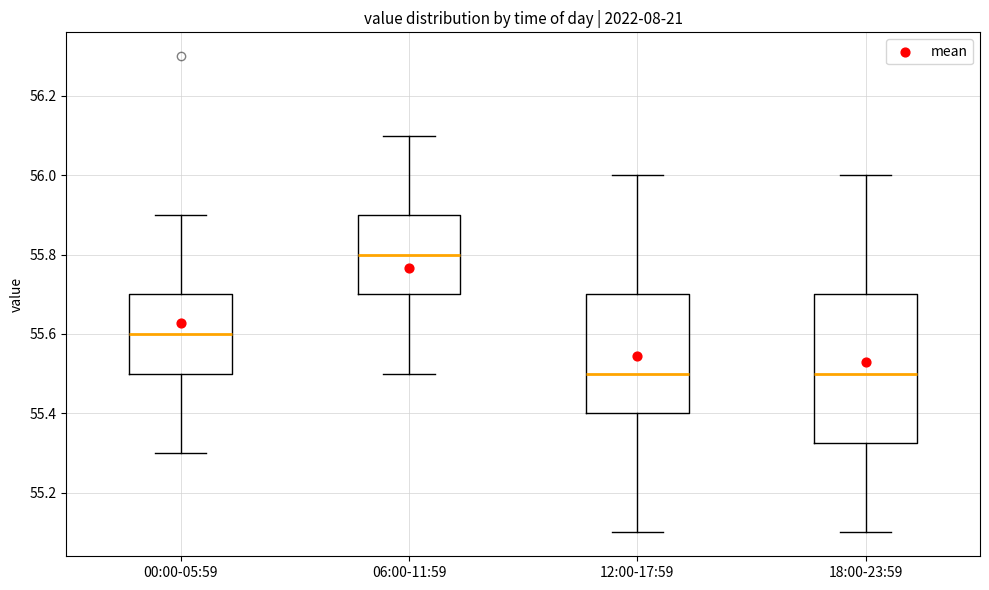

Which box is the tallest, from its lower edge to its upper edge?

18:00-23:59